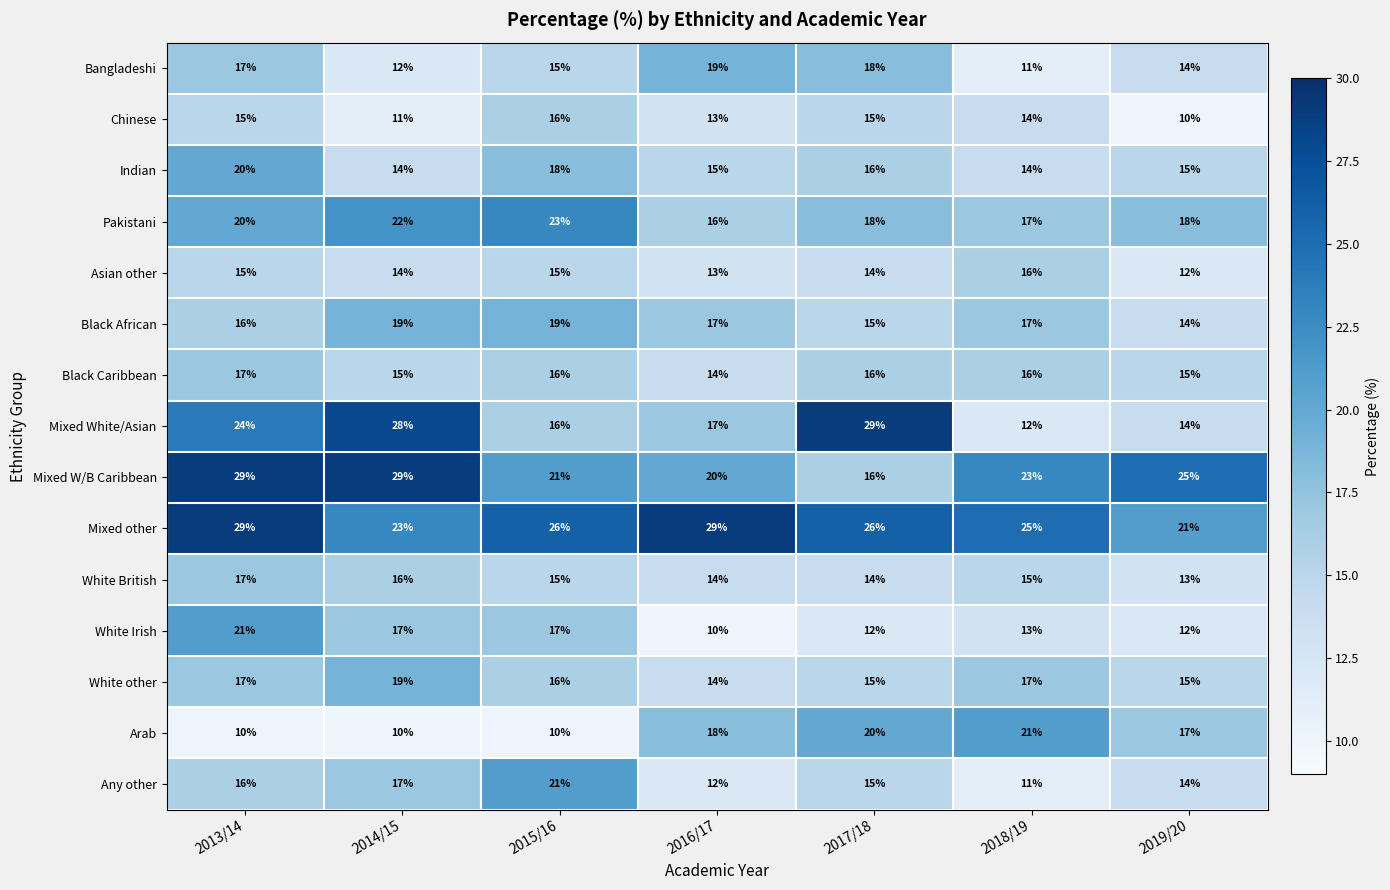

At which label does Chinese reach its peak?

2015/16